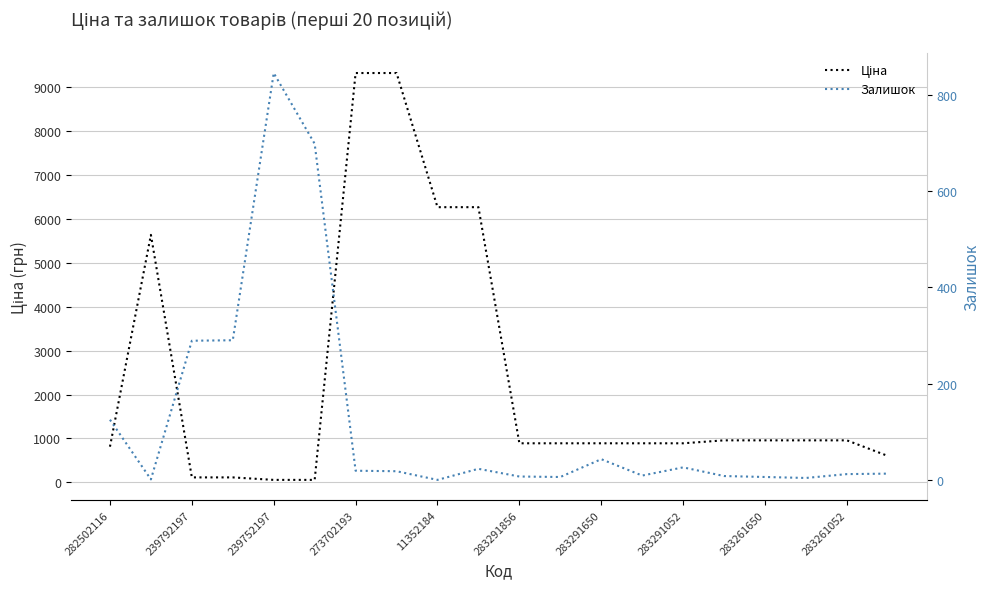

Which series ends up on top after the final intersection of Ціна and Залишок?

Ціна